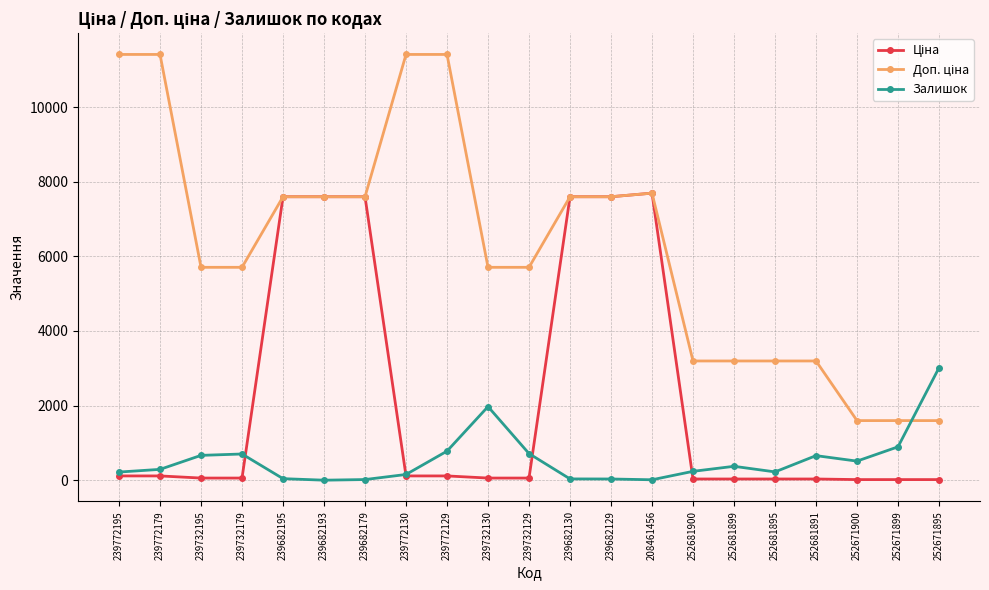

What is the label of the 3rd point from the right?

252671900